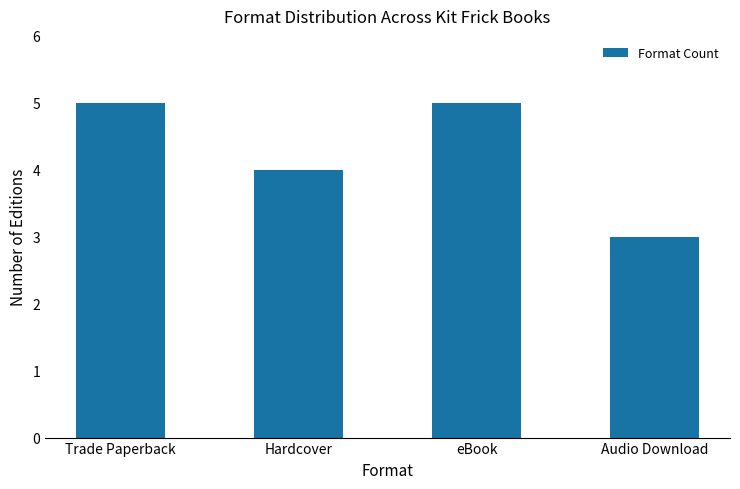

How many bars are there in total?

4